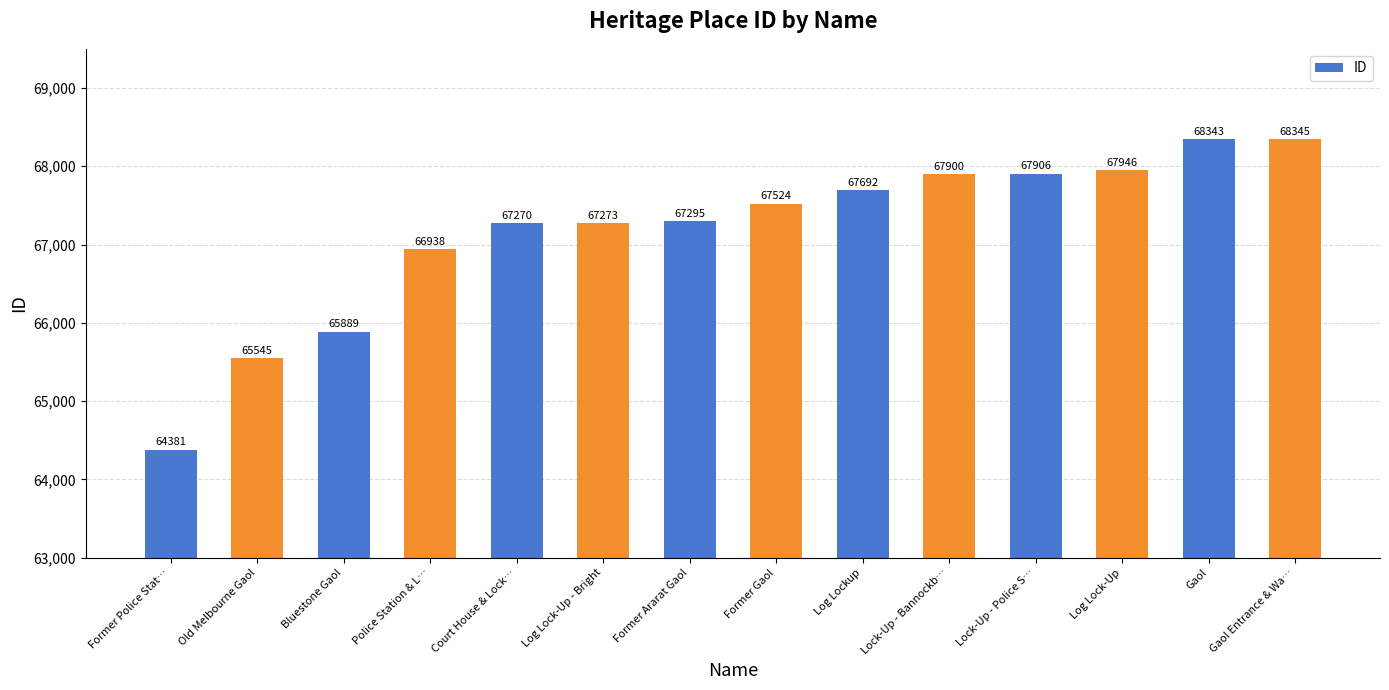

The value at Court House & Lock… is 67270. True or false?

True